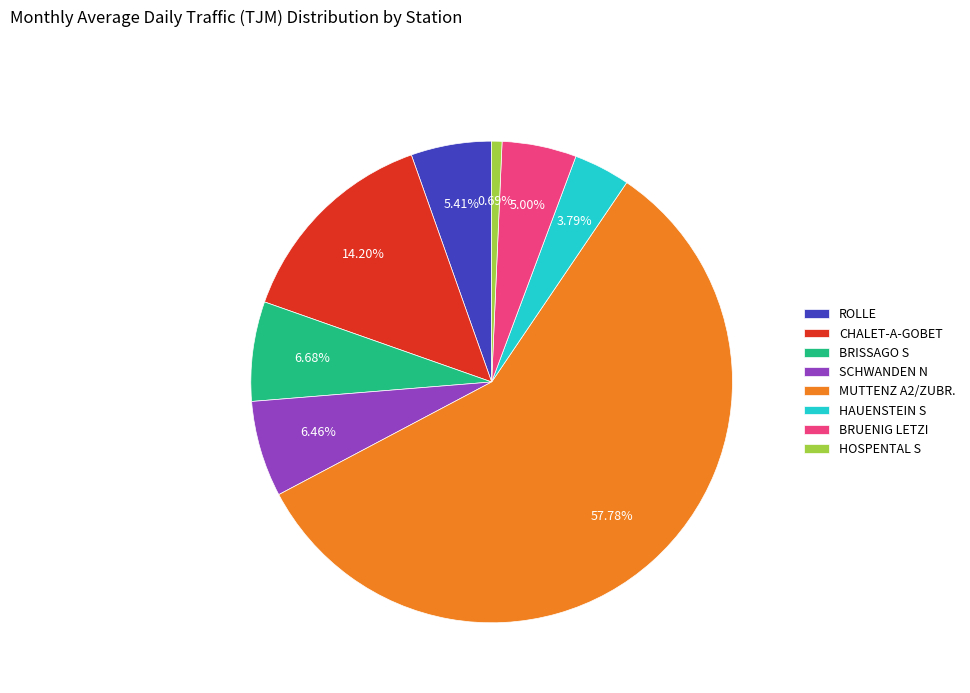

What percentage is the CHALET-A-GOBET slice, to the nearest percent?

14%